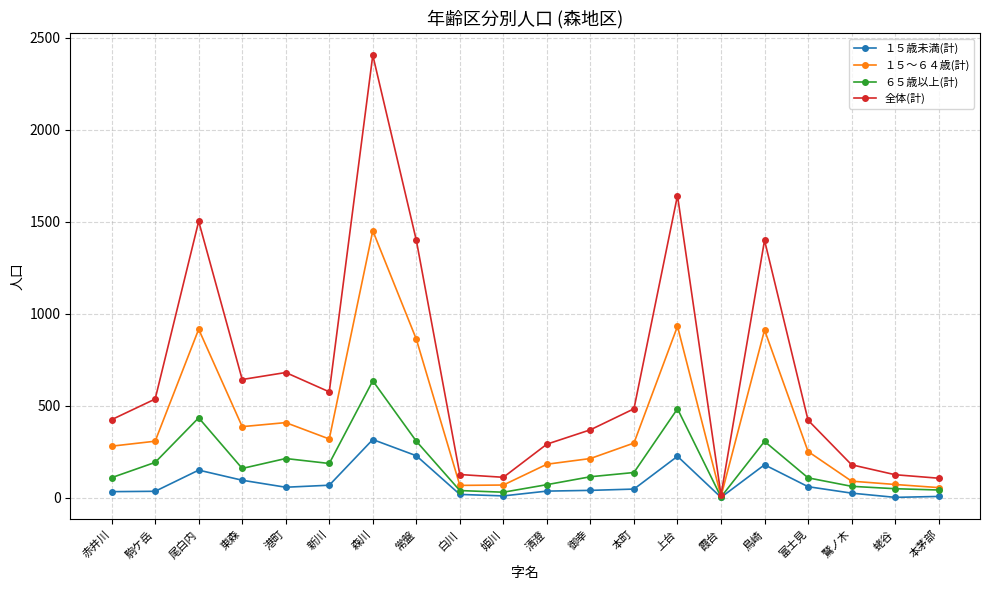

What is the label of the 12th point from the left?

御幸